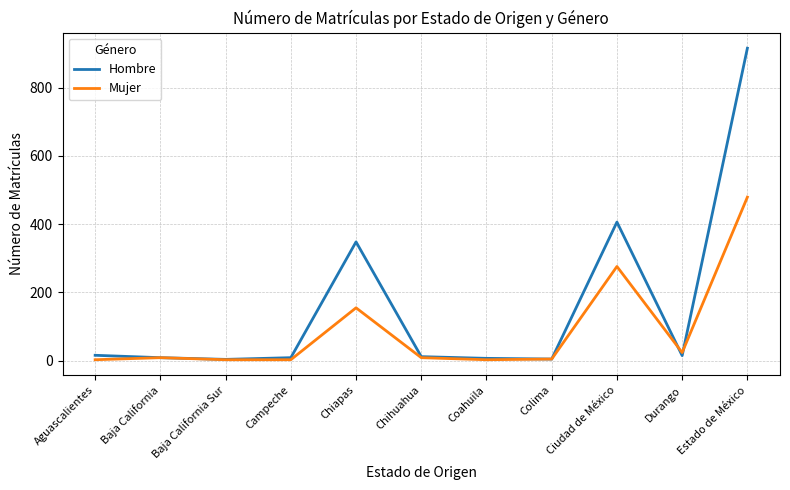

At which category is the sum across all series the highest?

Estado de México